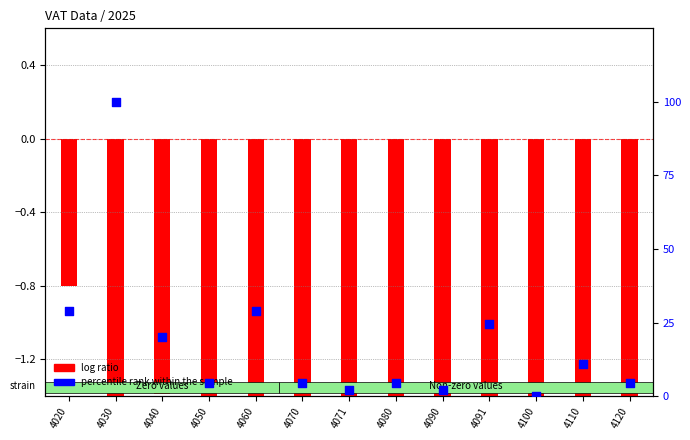

Approximately how many times larger is the value at 4090 compared to 4050?

0.5